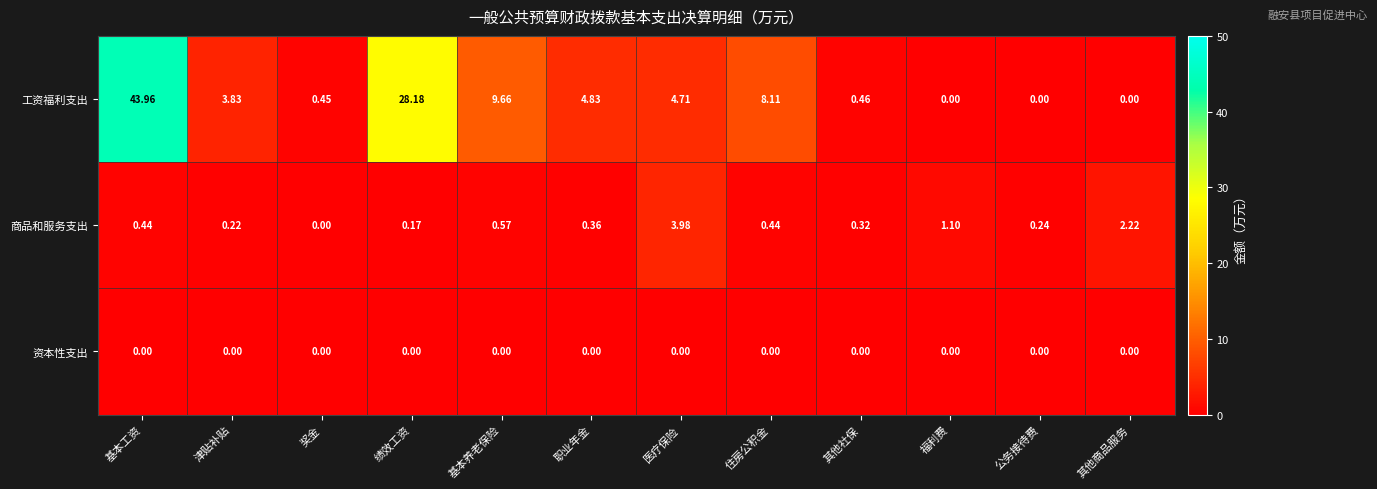

At 基本养老保险, list the series in order from smallest to largest.

资本性支出, 商品和服务支出, 工资福利支出